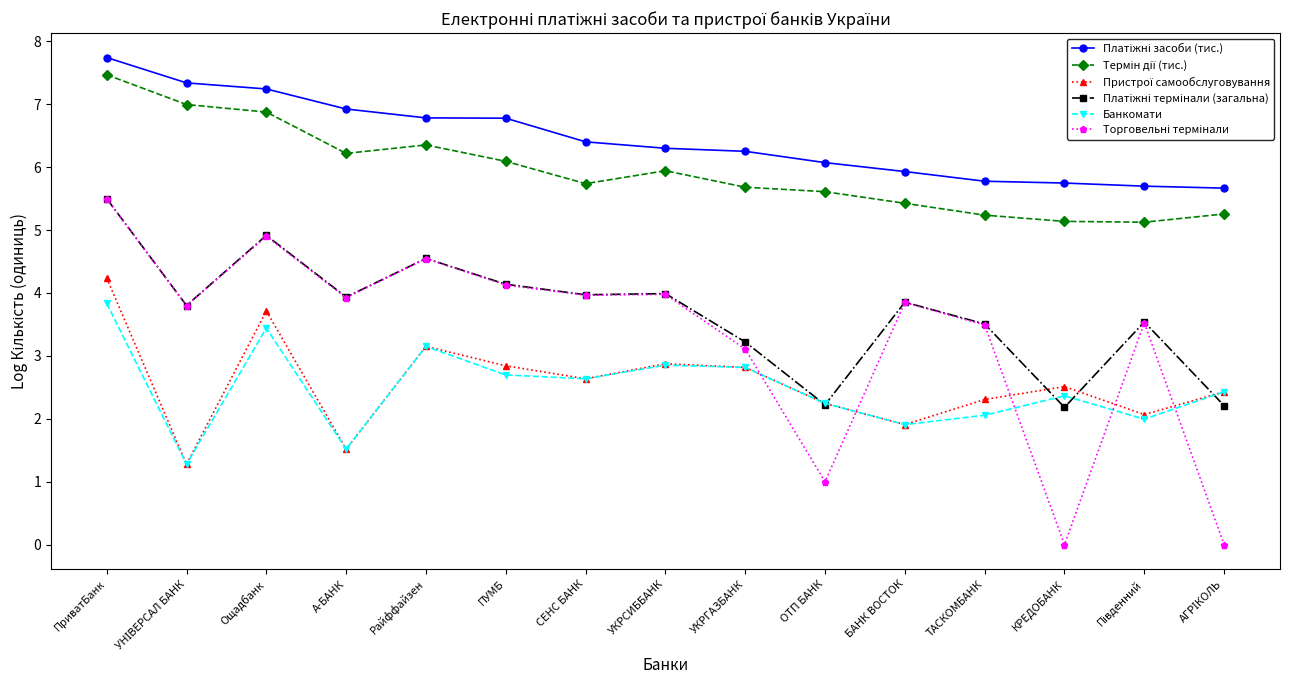

True or false: Банкомати has a value of 3.8 at ПриватБанк.

True